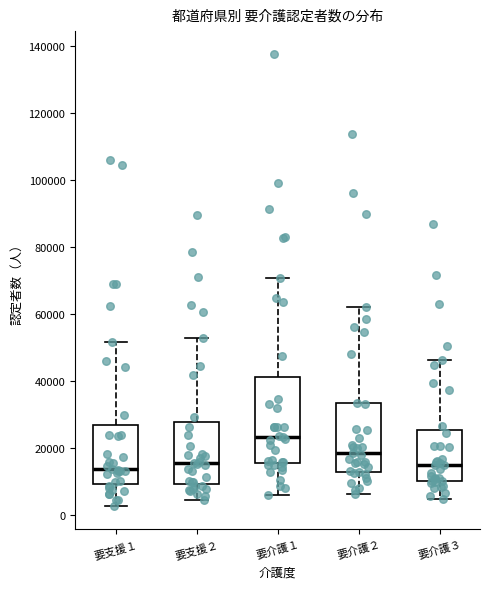

Reading left to right, transcribe this box plot: for each box, give where its median line is, the range the box spans, and where its two whiskers end, as read against the y-axis. The values are not printed on the chart, so give them approximately, as read against the axis.

要支援１: median 14000, box 10000 to 26000, whiskers 2000 to 52000
要支援２: median 16000, box 10000 to 28000, whiskers 4000 to 52000
要介護１: median 24000, box 16000 to 42000, whiskers 6000 to 70000
要介護２: median 18000, box 12000 to 34000, whiskers 6000 to 62000
要介護３: median 14000, box 10000 to 26000, whiskers 4000 to 46000